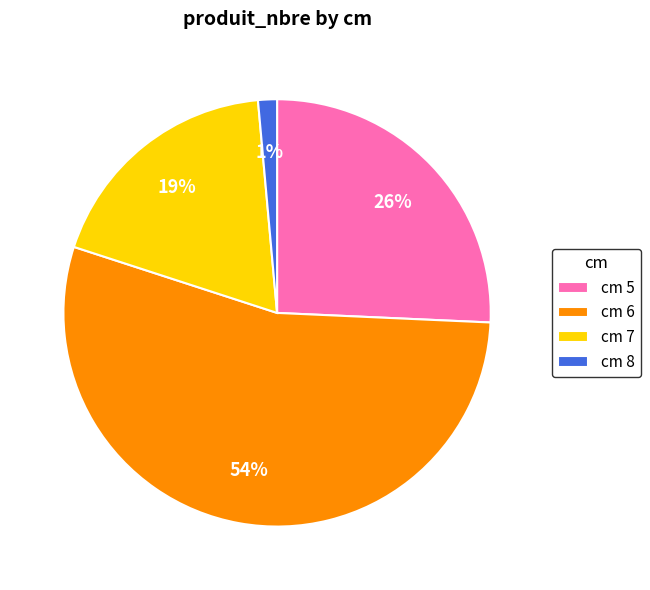

True or false: cm 6 accounts for 54% of the total.

True